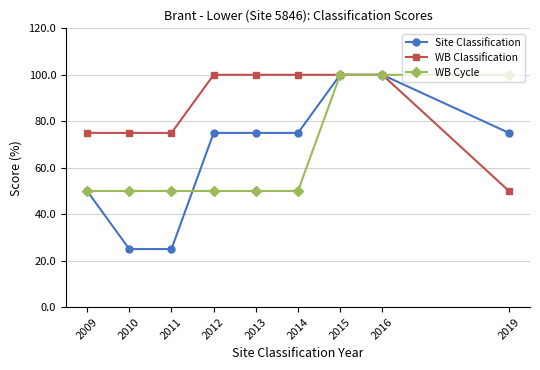

Does the chart display data point markers on the line(s)?

Yes